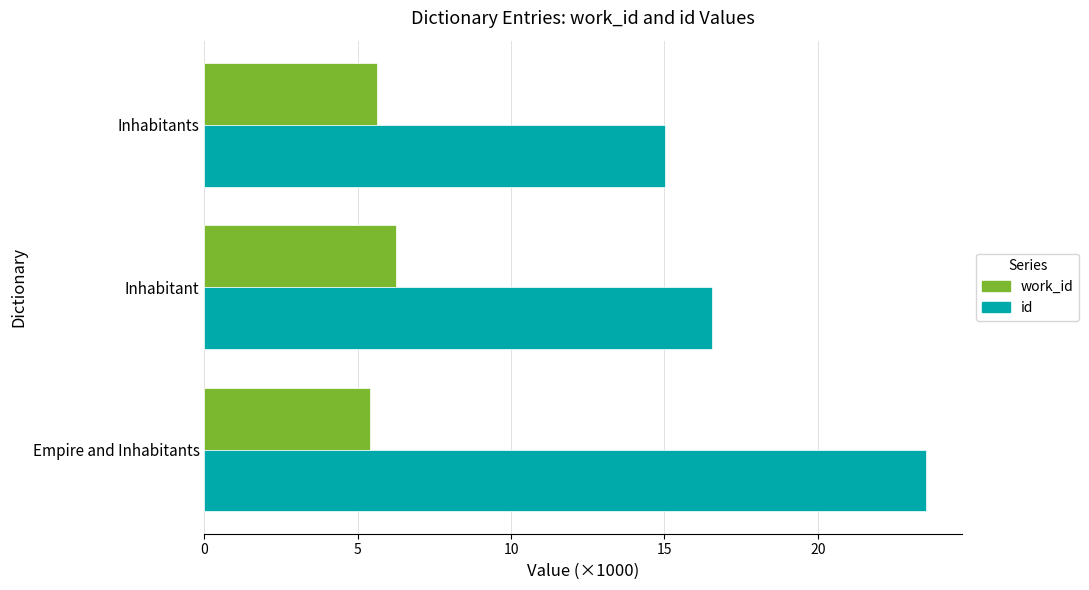

What is the highest value of the id series?

23.5